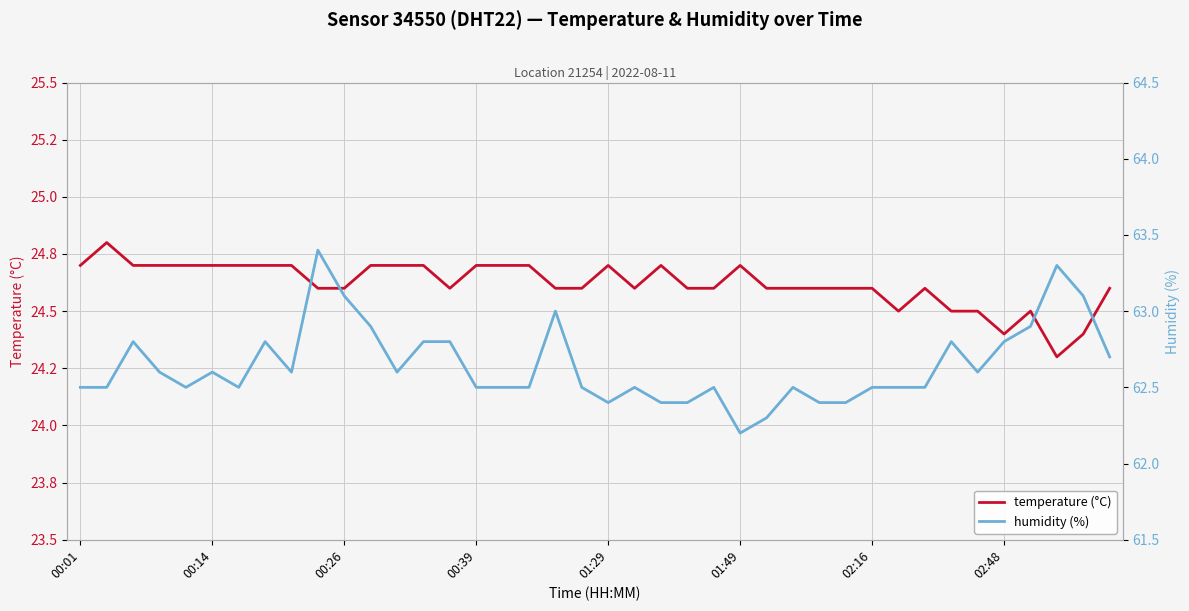

What is the sum of all humidity (%) values?

2505.7